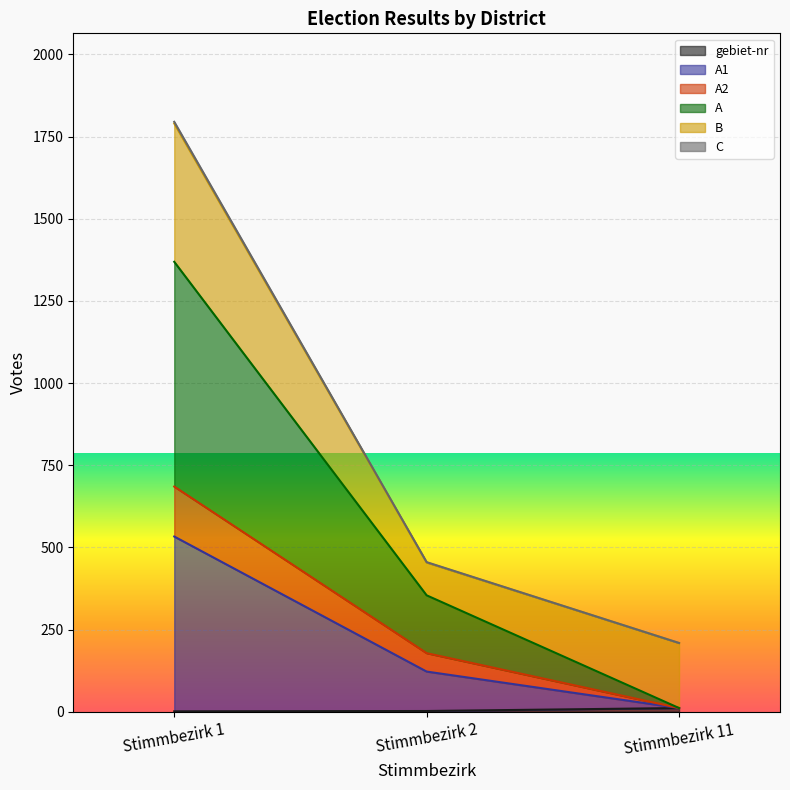

What is the maximum value shown in the chart?

1795